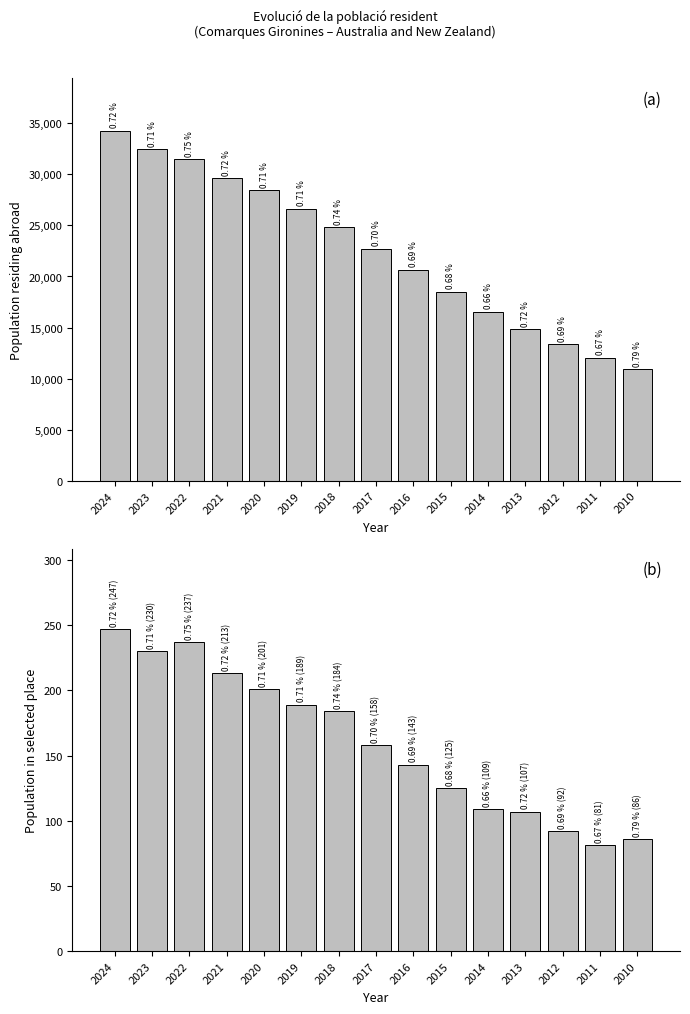

Reading left to right, extract all data points from this chart.

Population residing abroad: 34269	32447	31456	29598	28429	26656	24822	22716	20681	18490	16529	14809	13360	12058	10890
Population in selected place: 247	230	237	213	201	189	184	158	143	125	109	107	92	81	86